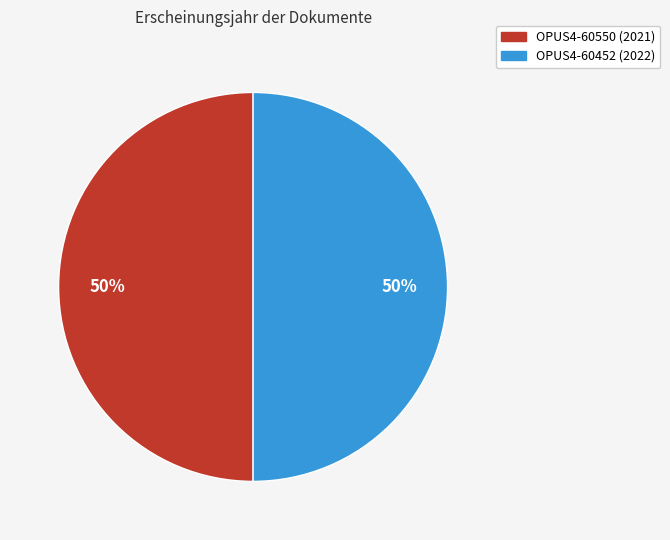

True or false: OPUS4-60550 (2021) accounts for 50% of the total.

True